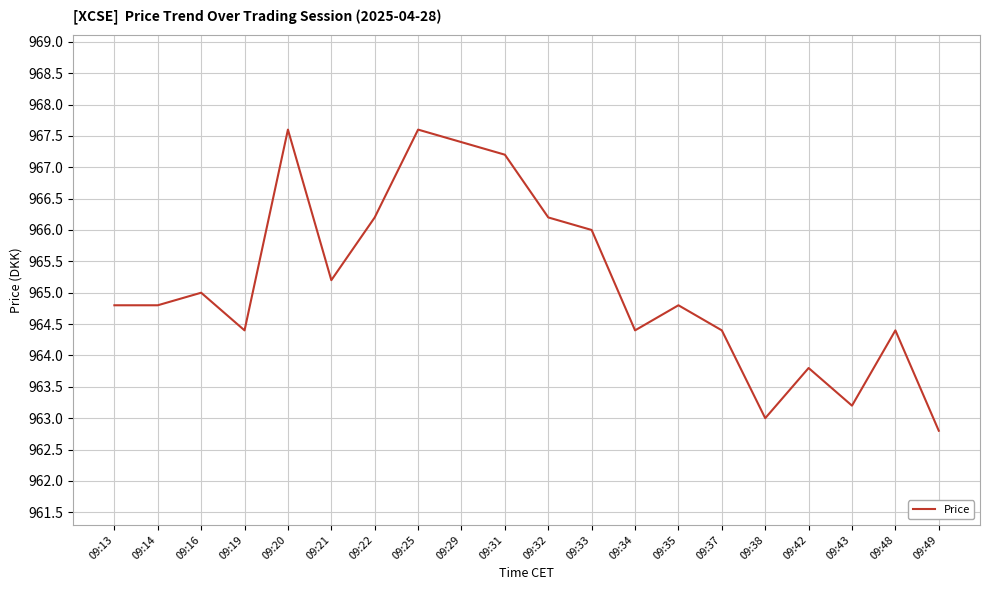

Is it true that the value at 09:37 is 964.4?

True